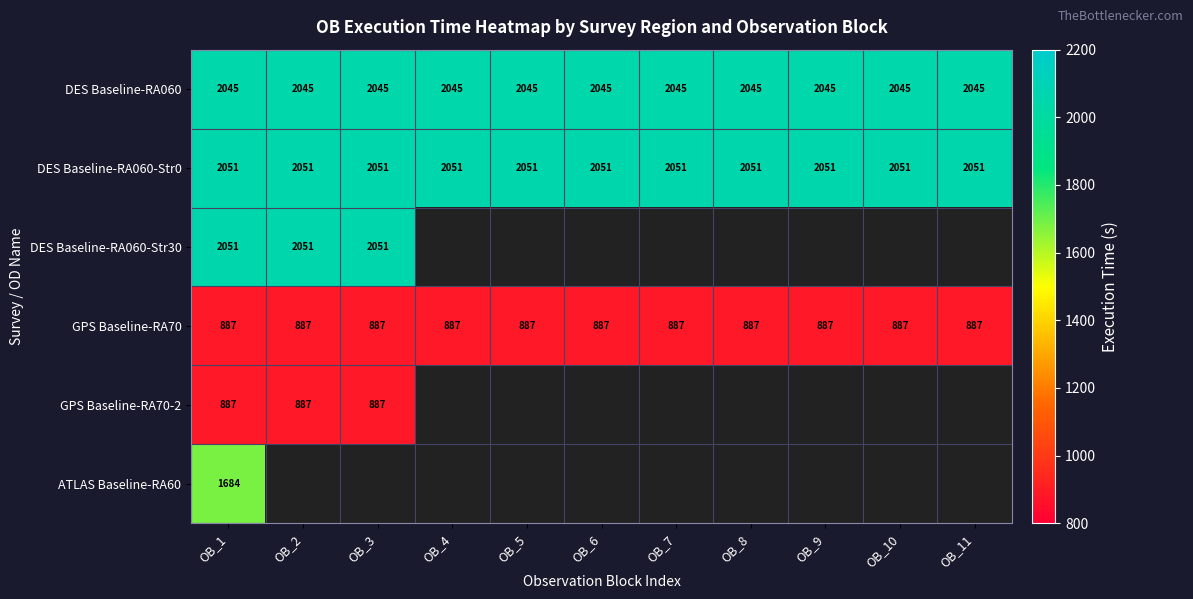

What is the difference between the highest and lowest values at OB_10?

1164.0